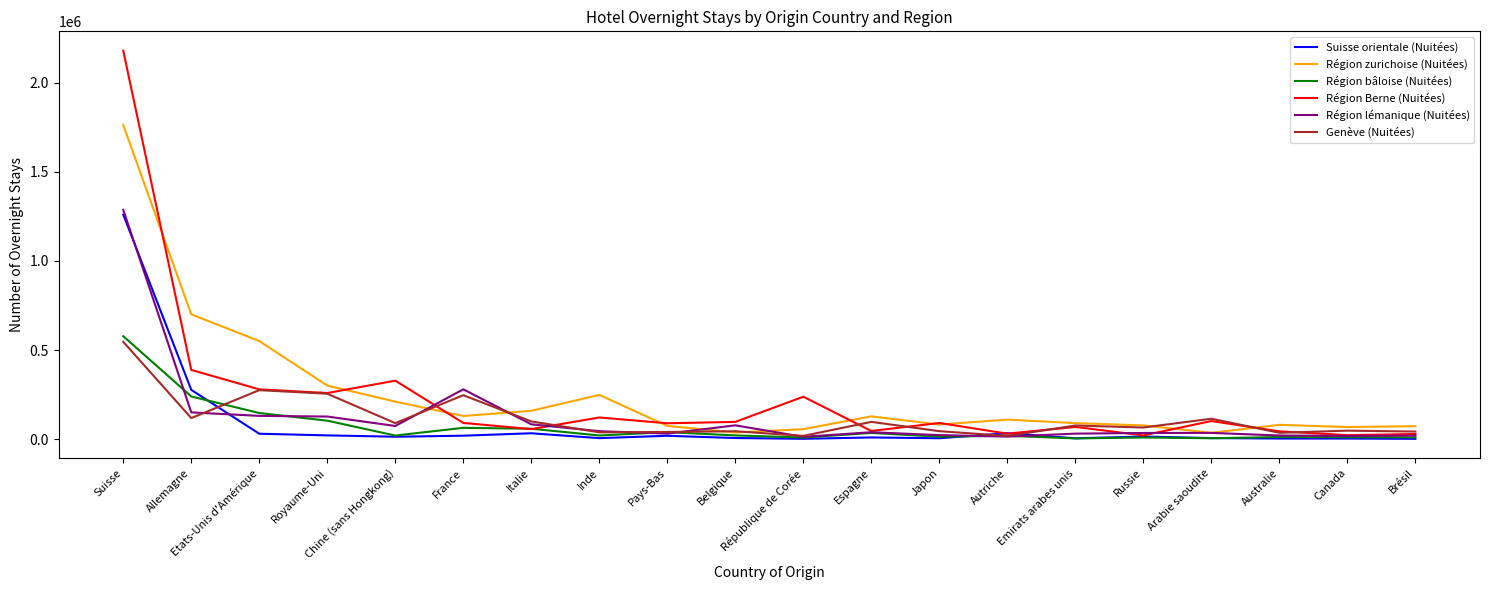

The Région lémanique (Nuitées) series shows 371917 at Suisse. True or false?

False